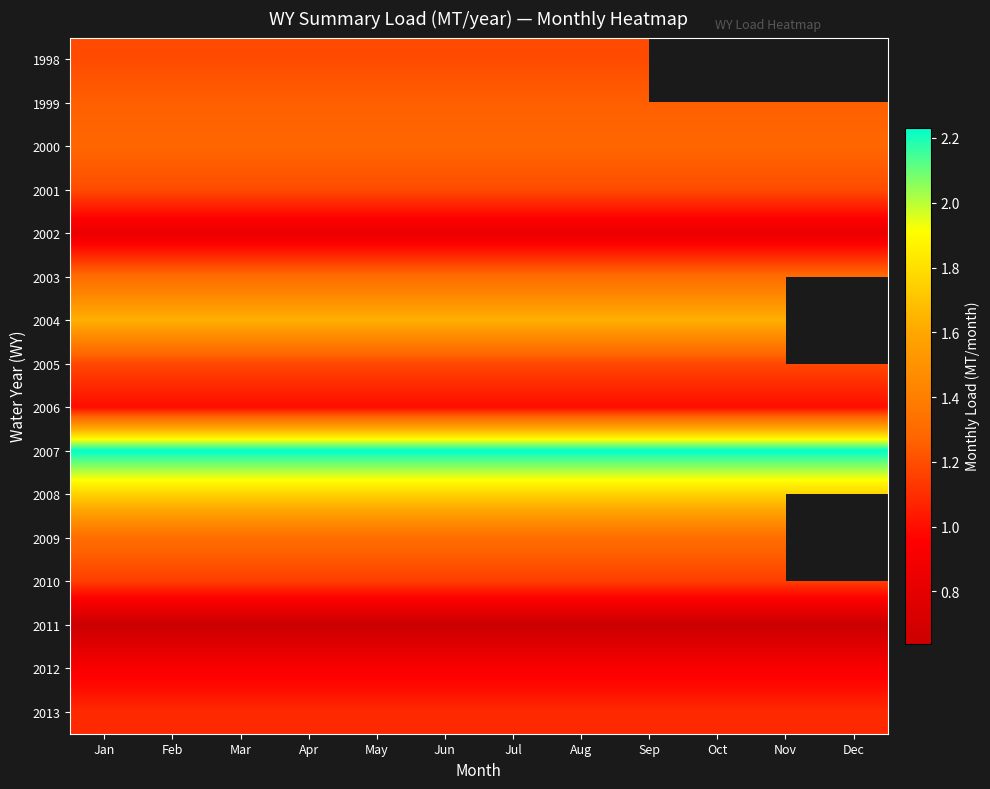

What is the smallest value displayed?

0.6